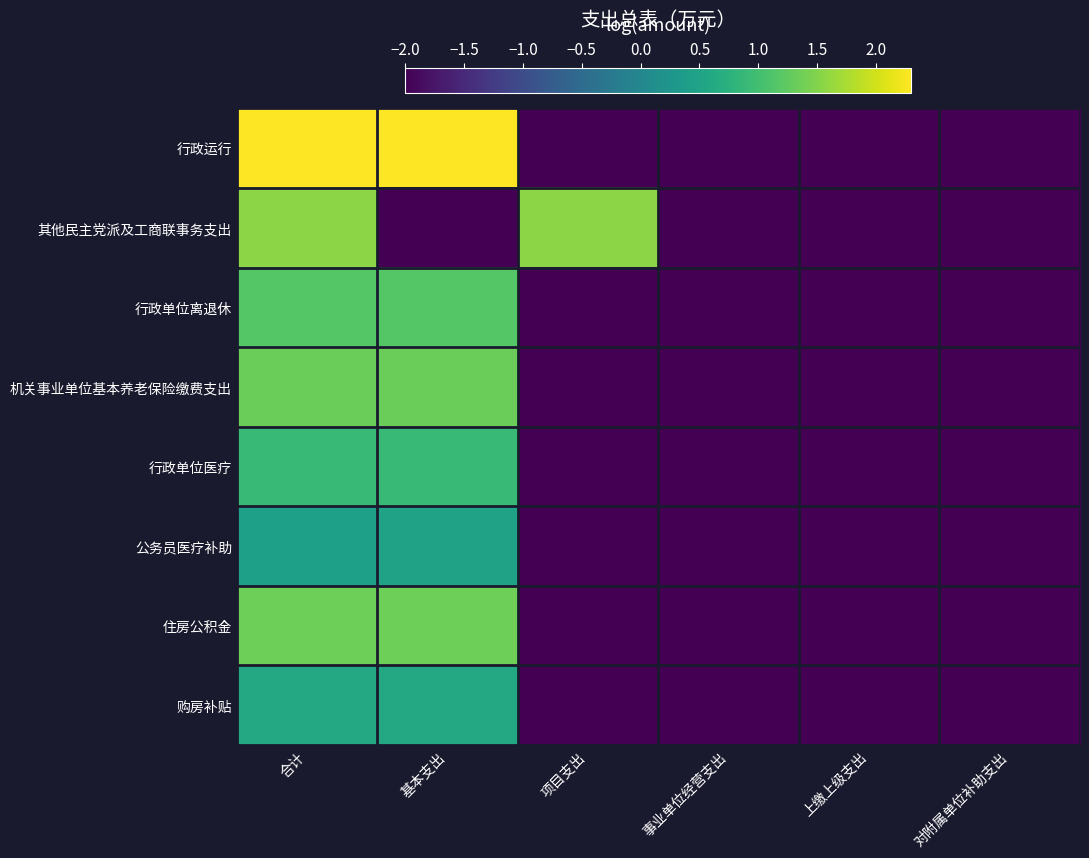

Which series has the largest total across all categories?

行政运行